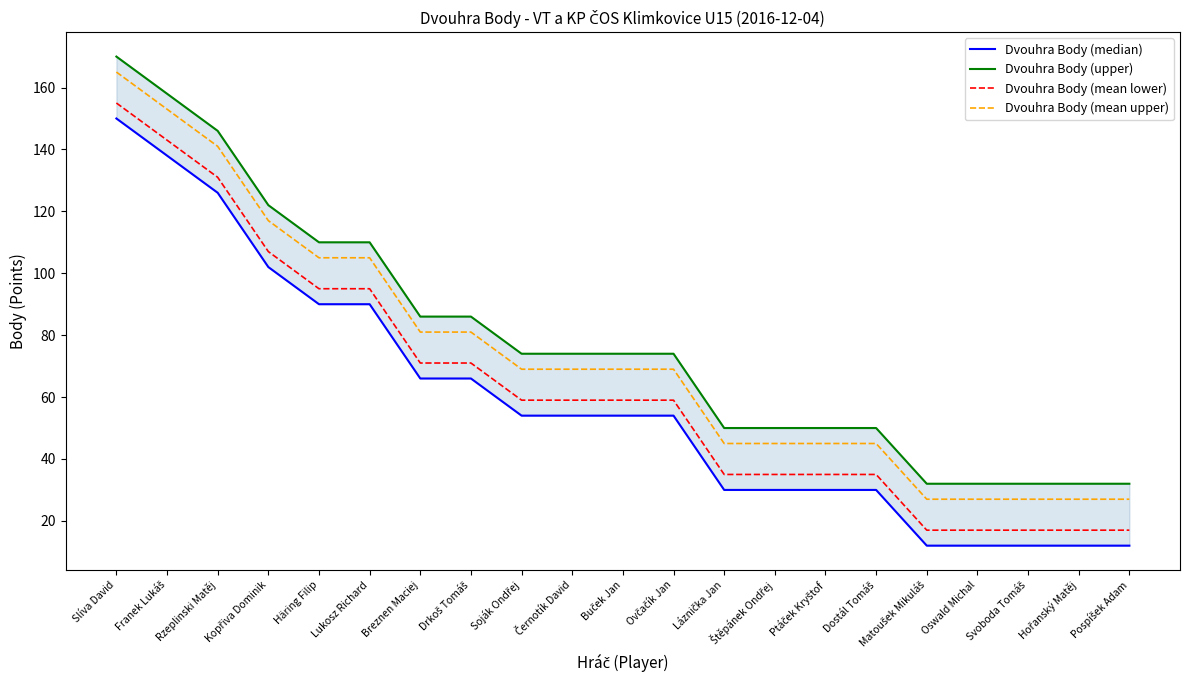

What is the label of the 6th point from the left?

Lukosz Richard